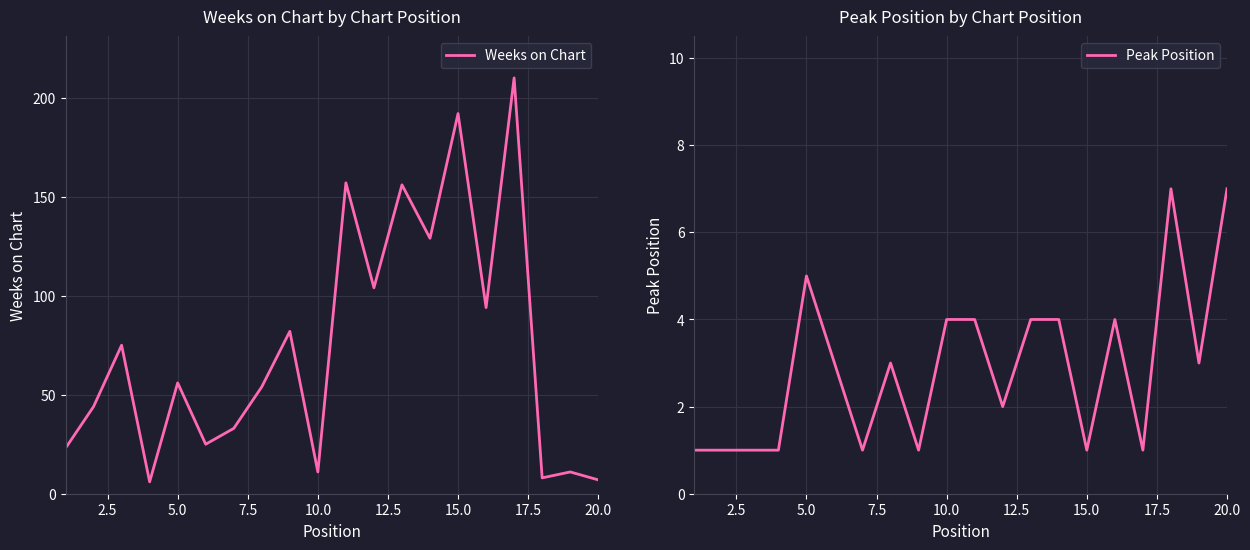

What is the lowest value of the Weeks on Chart series?

6